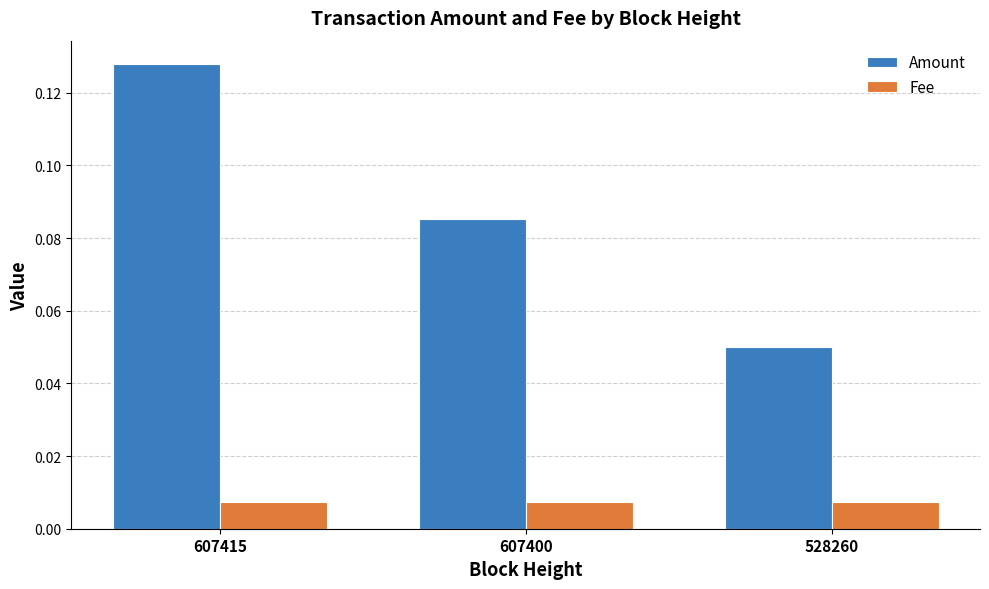

Which series has the largest range (max minus min)?

Amount